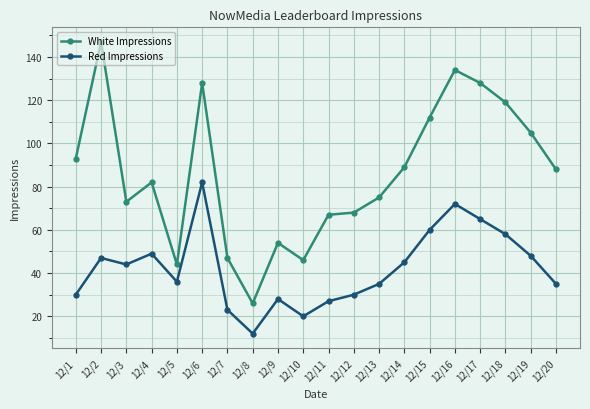

Rank the series by their maximum value, from highest to lowest.

White Impressions, Red Impressions